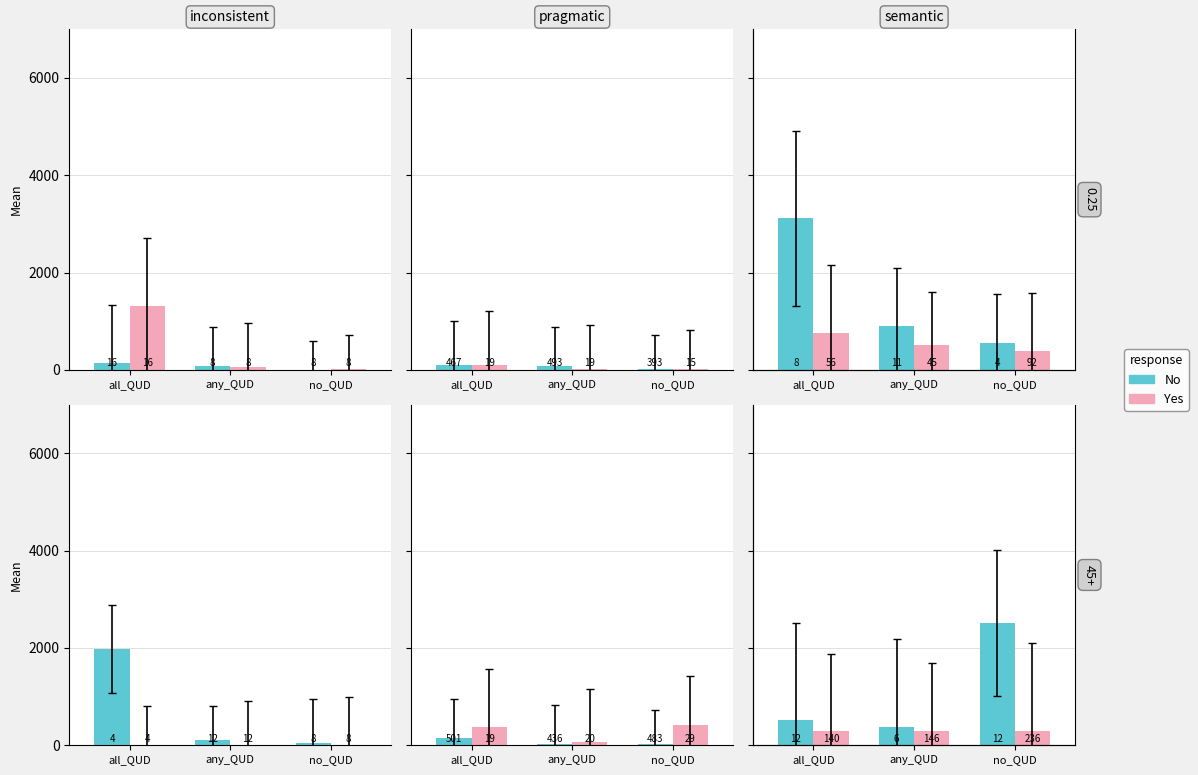

What is the average value of the Yes series?

293